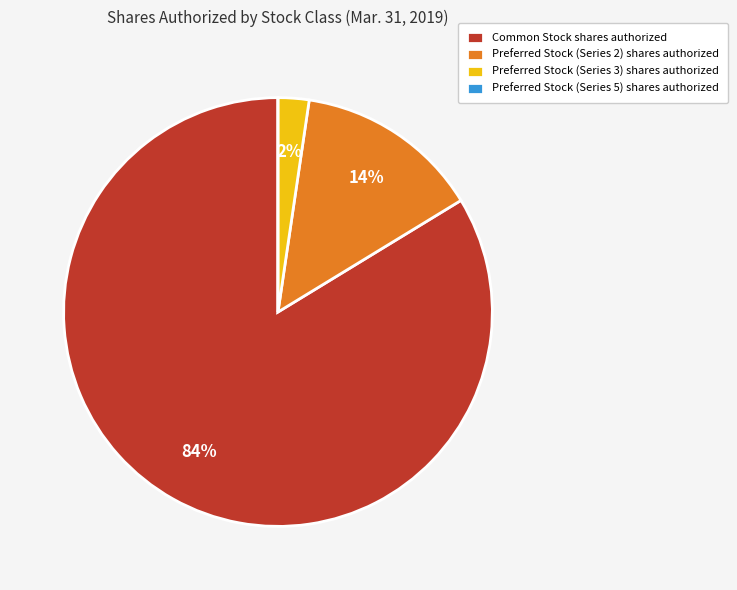

Do Preferred Stock (Series 3) shares authorized and Preferred Stock (Series 2) shares authorized together represent more than half of the pie?

No